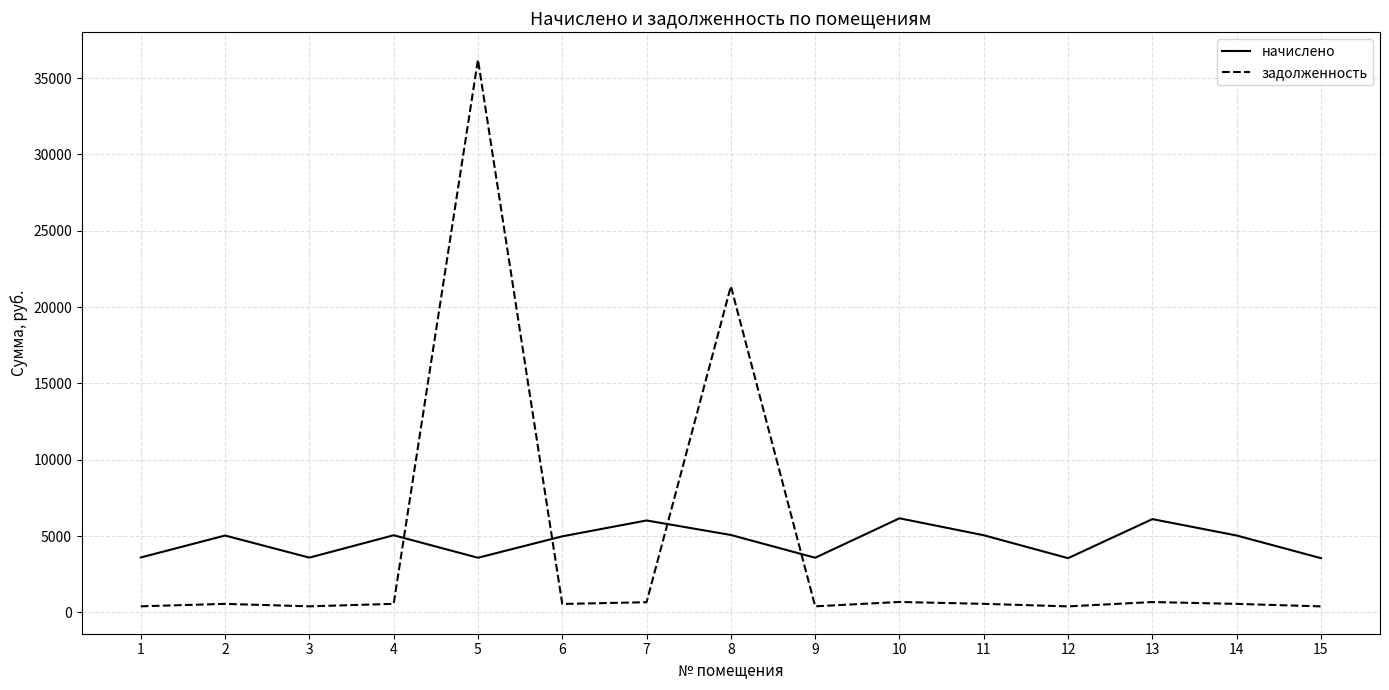

What is the sum of all начислено values?

69989.3